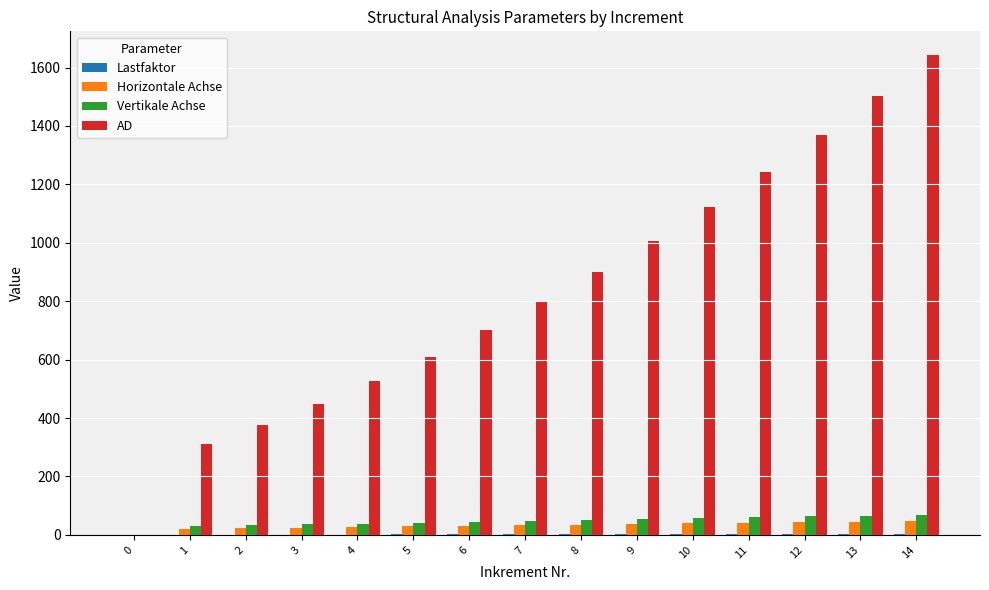

Which series changed the most between 9 and 13?

AD